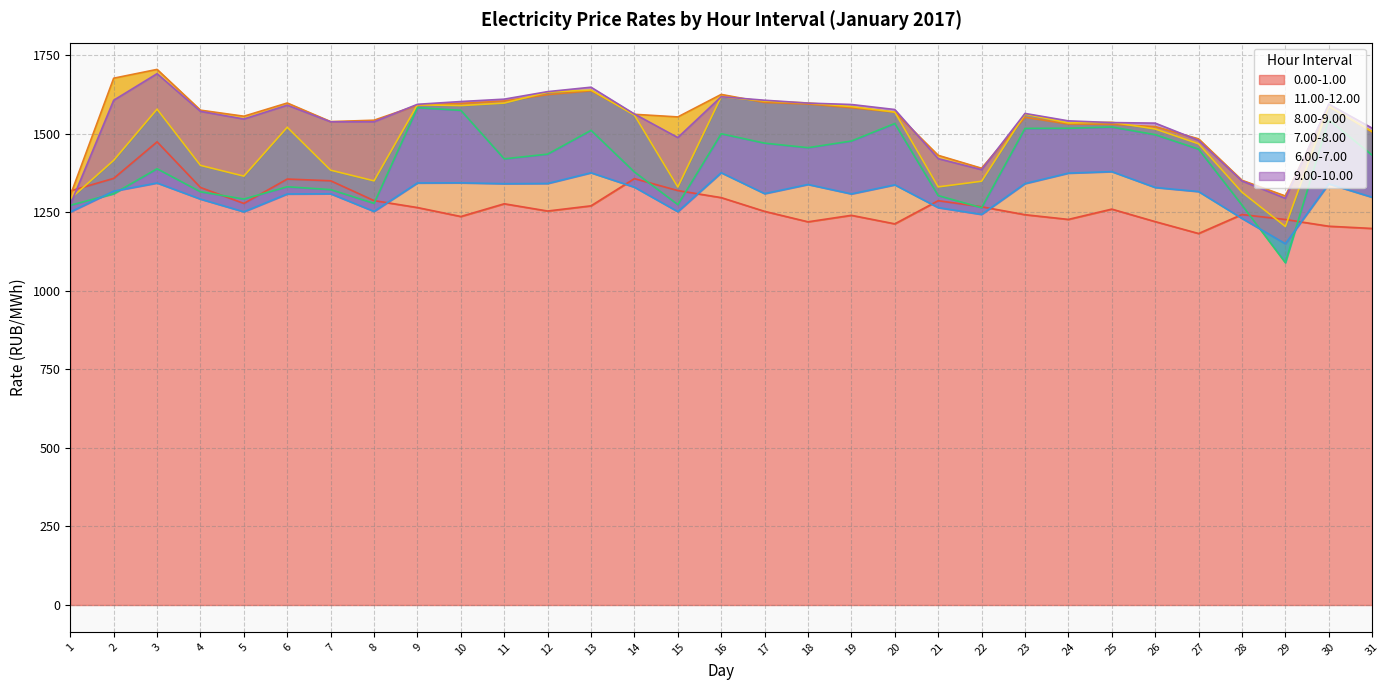

What is the approximate value of 0.00-1.00 at 28?

1242.5